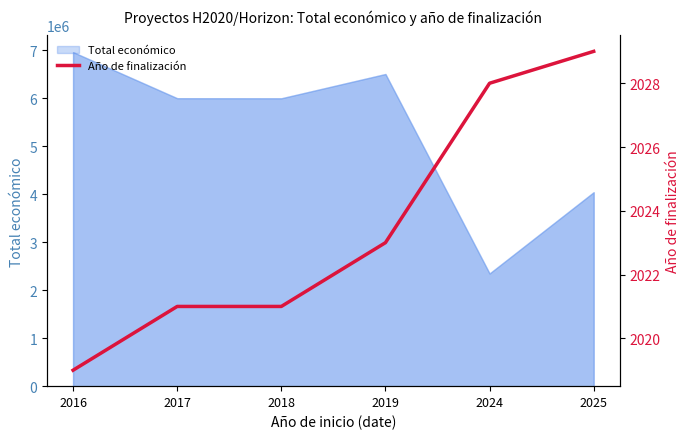

Does the chart have visible grid lines?

No